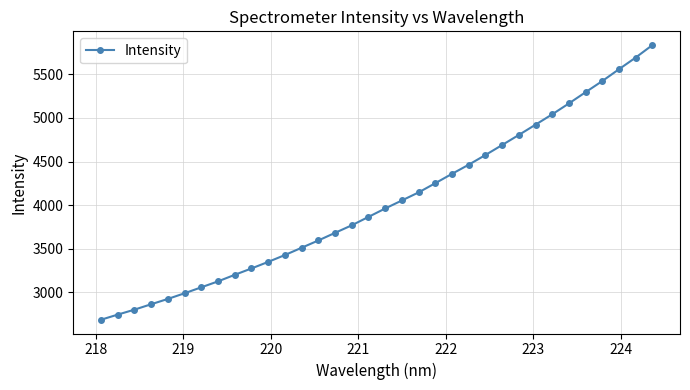

What is the average value?

4033.5